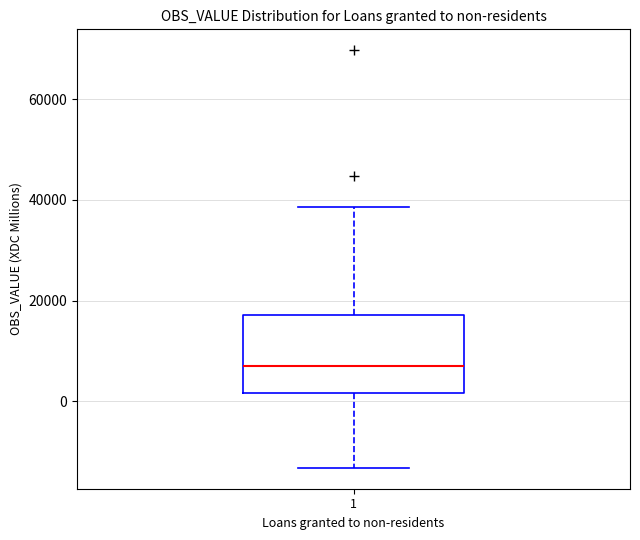

Where does the upper whisker of the box at x = 1 end on the y-axis? The values are not printed on the chart, so give them approximately, as read against the axis.

38000